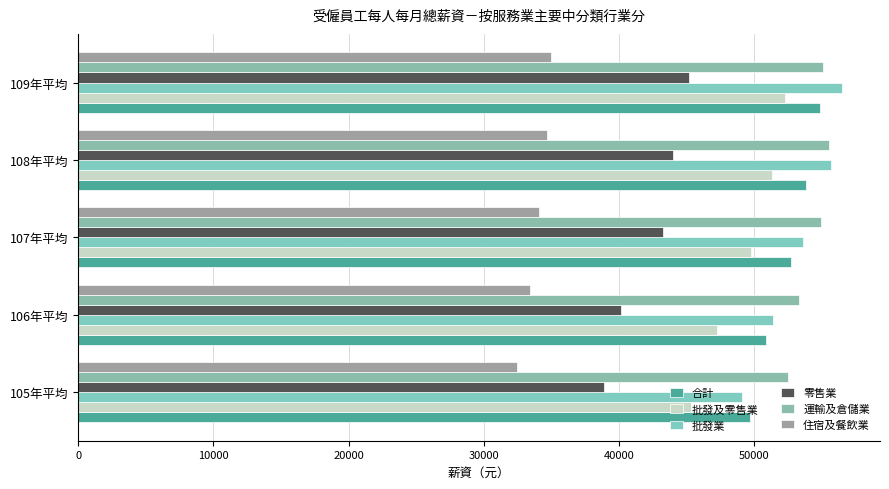

At which label is 批發及零售業 closest to 48813?

107年平均